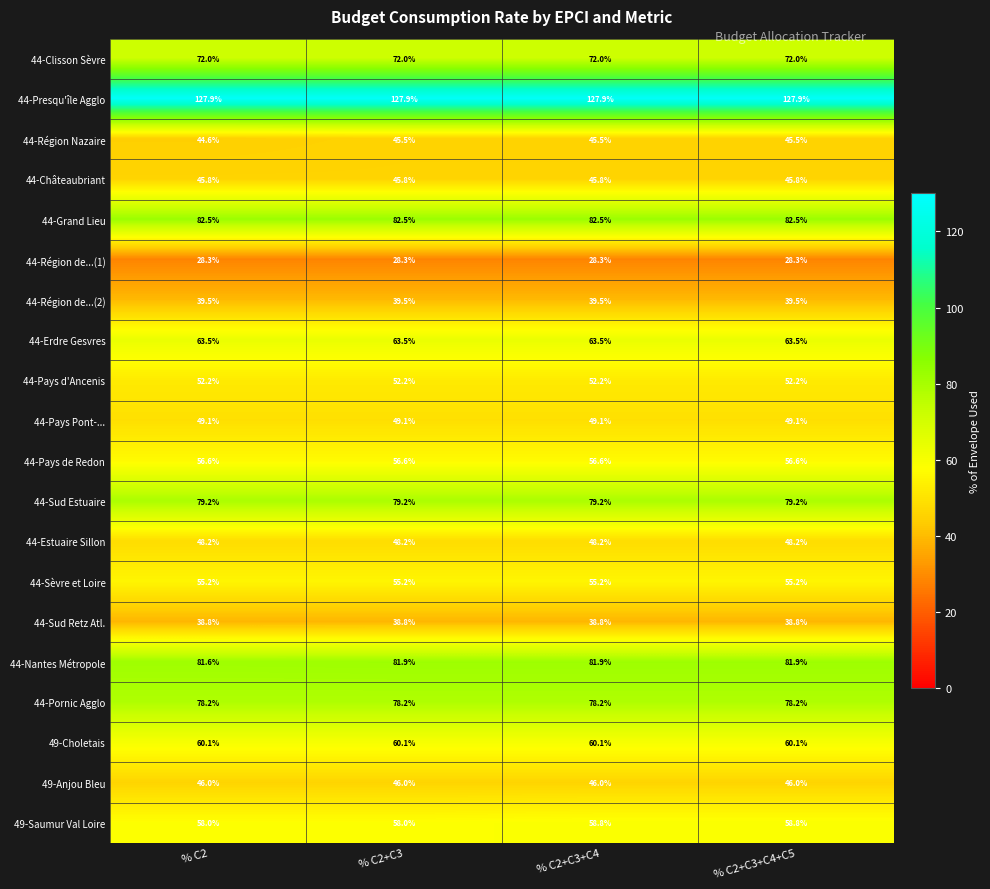

At which label does 44-Région Nazaire first exceed 45?

% C2+C3